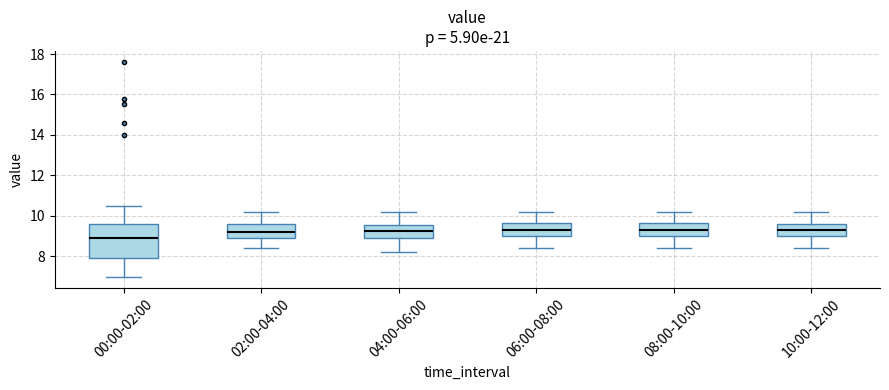

Reading left to right, transcribe this box plot: for each box, give where its median line is, the range the box spans, and where its two whiskers end, as read against the y-axis. The values are not printed on the chart, so give them approximately, as read against the axis.

00:00-02:00: median 8.8, box 8.0 to 9.6, whiskers 7.0 to 10.6
02:00-04:00: median 9.2, box 8.8 to 9.6, whiskers 8.4 to 10.2
04:00-06:00: median 9.2, box 9.0 to 9.6, whiskers 8.2 to 10.2
06:00-08:00: median 9.4, box 9.0 to 9.6, whiskers 8.4 to 10.2
08:00-10:00: median 9.4, box 9.0 to 9.6, whiskers 8.4 to 10.2
10:00-12:00: median 9.4, box 9.0 to 9.6, whiskers 8.4 to 10.2